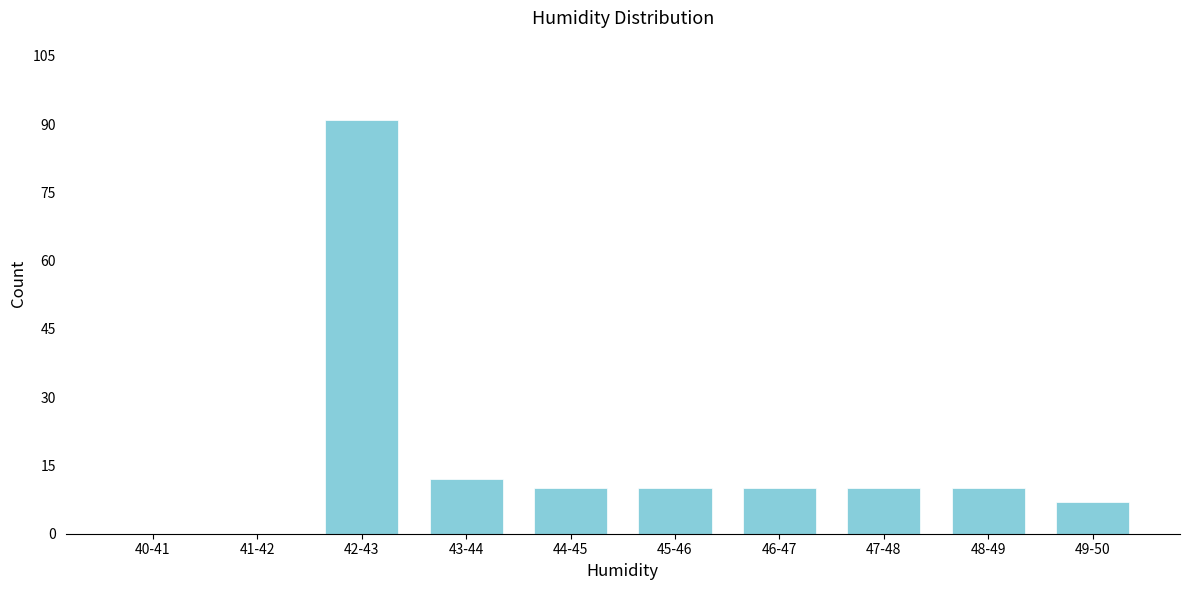

Reading right to left, transcribe all the data shown in this chart.

49-50=7	48-49=10	47-48=10	46-47=10	45-46=10	44-45=10	43-44=12	42-43=91	41-42=0	40-41=0